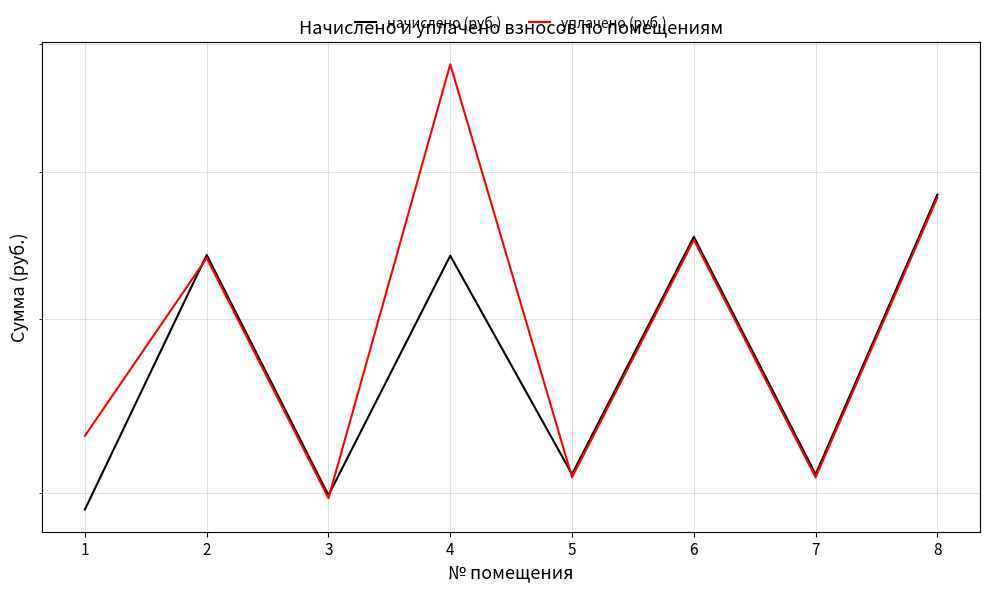

True or false: начислено (руб.) and уплачено (руб.) cross at least once.

True